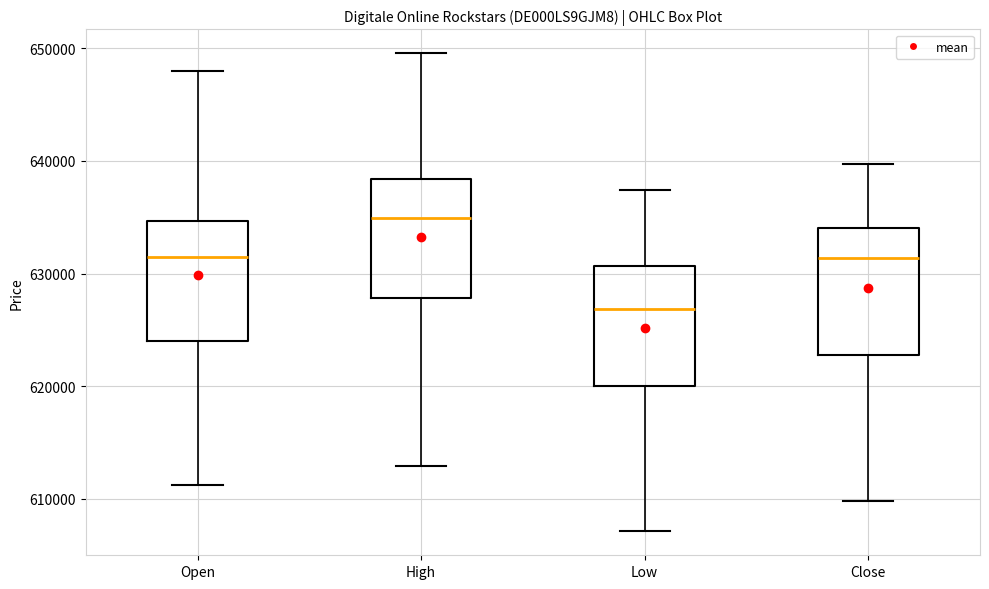

Where is the upper edge of the box for Open on the y-axis? The values are not printed on the chart, so give them approximately, as read against the axis.

635000